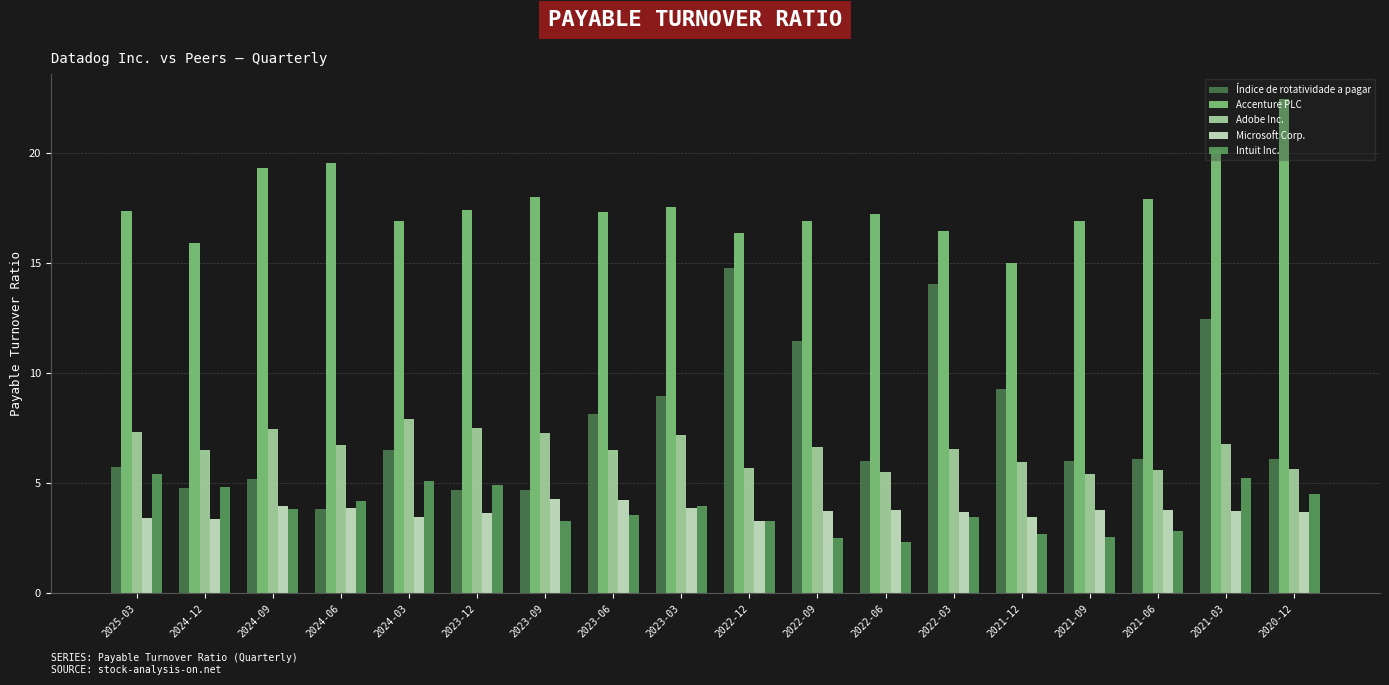

What is the sum of the Accenture PLC values at 2023-09 and 2021-06?

36.0